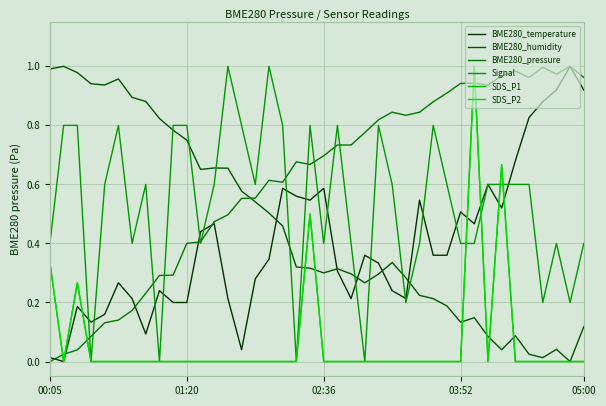

What is the difference between the second highest and second lowest values in the Signal series?

1.0